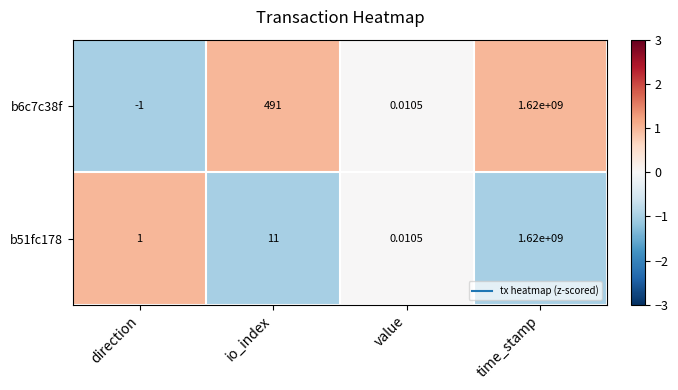

Where is b51fc178 nearest to the value 810000000?

io_index